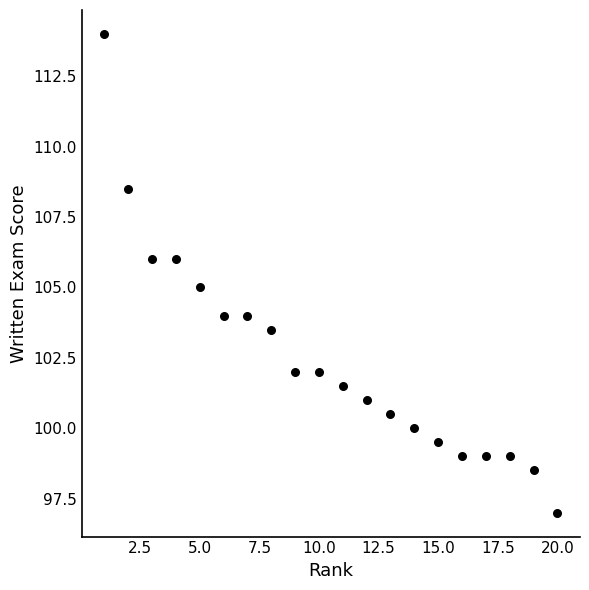

What is the range of Y values (max minus min)?

17.0